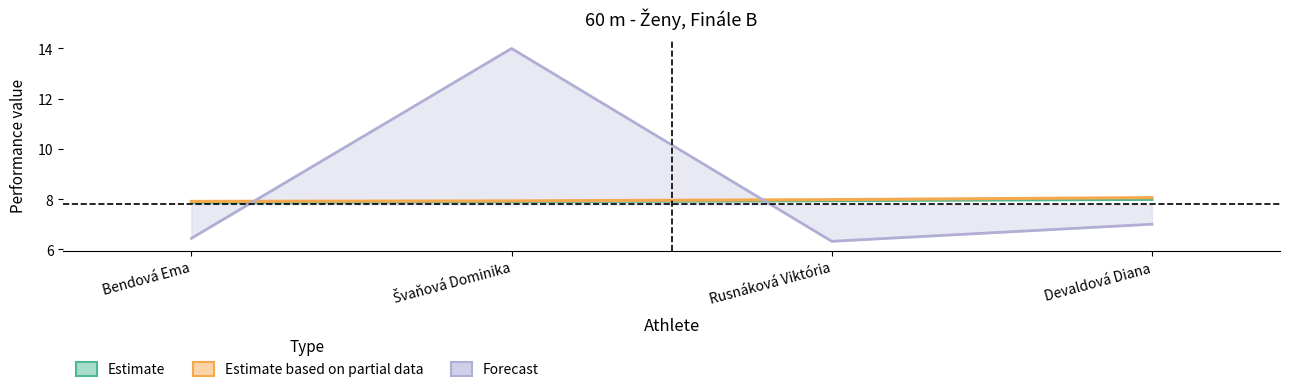

At which label is Poradie closest to 7?

Bendová Ema